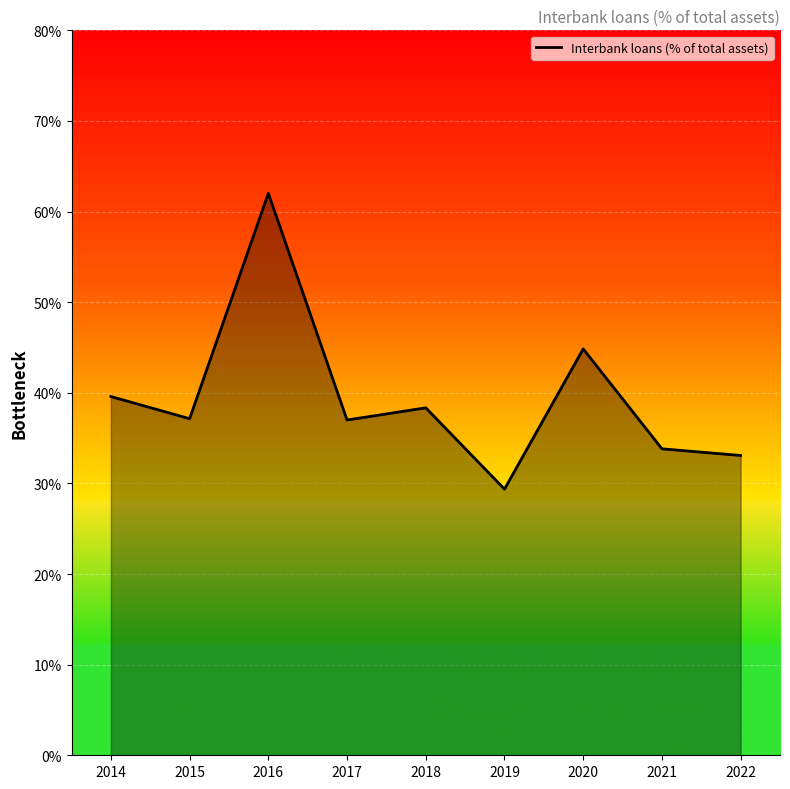

Rank the categories by value from highest to lowest.

2016, 2020, 2014, 2018, 2015, 2017, 2021, 2022, 2019